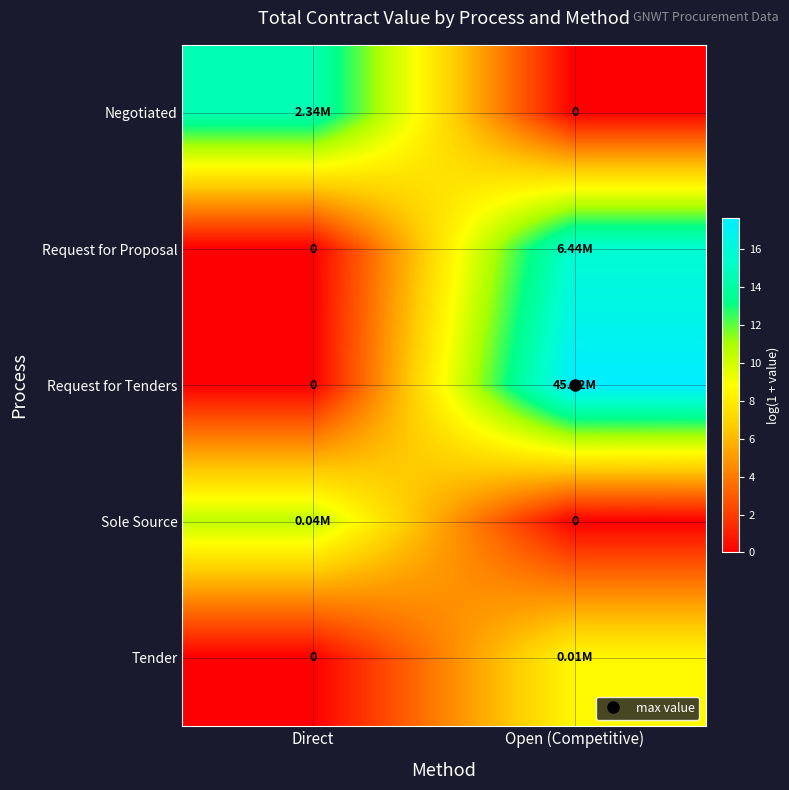

At which label does Request for Tenders first exceed 17?

Open (Competitive)